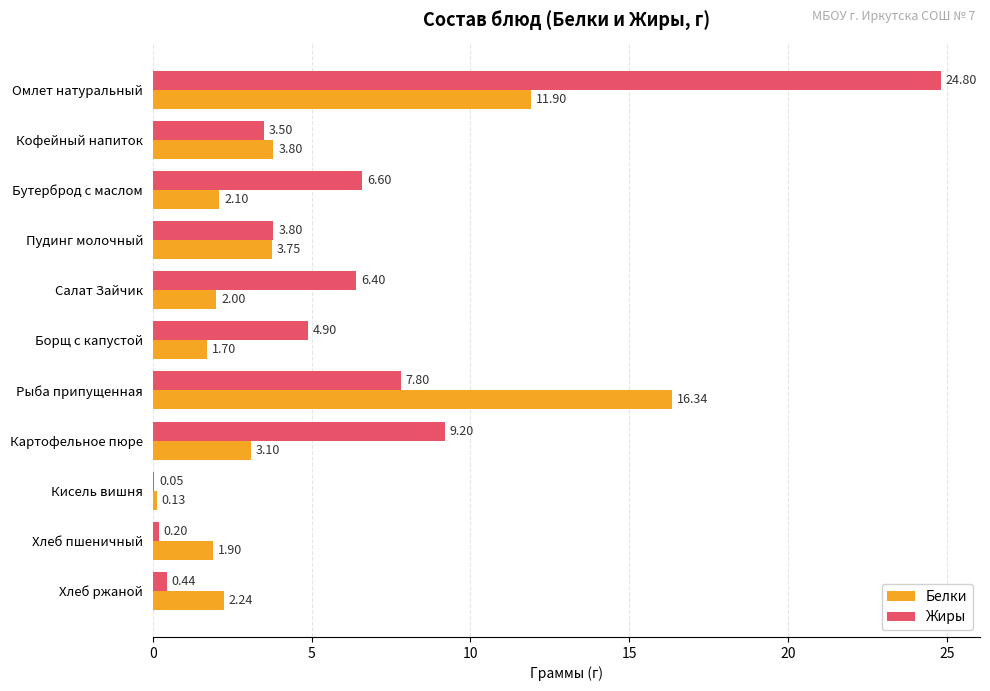

Which category has the highest value in the Жиры series?

Омлет натуральный